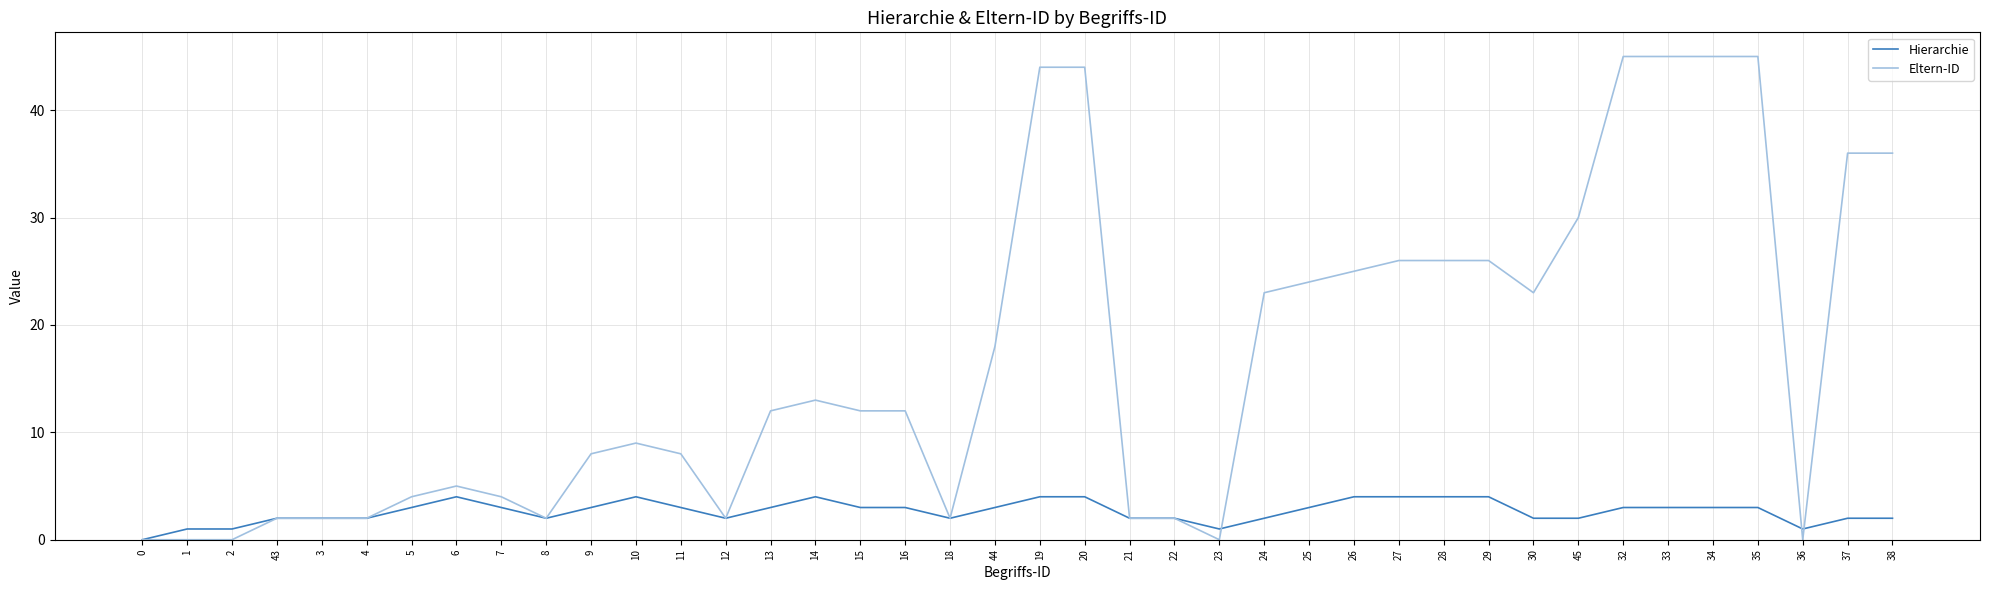

Reading left to right, transcribe all the data shown in this chart.

Hierarchie: 0	1	1	2	2	2	3	4	3	2	3	4	3	2	3	4	3	3	2	3	4	4	2	2	1	2	3	4	4	4	4	2	2	3	3	3	3	1	2	2
Eltern-ID: 0	0	0	2	2	2	4	5	4	2	8	9	8	2	12	13	12	12	2	18	44	44	2	2	0	23	24	25	26	26	26	23	30	45	45	45	45	0	36	36